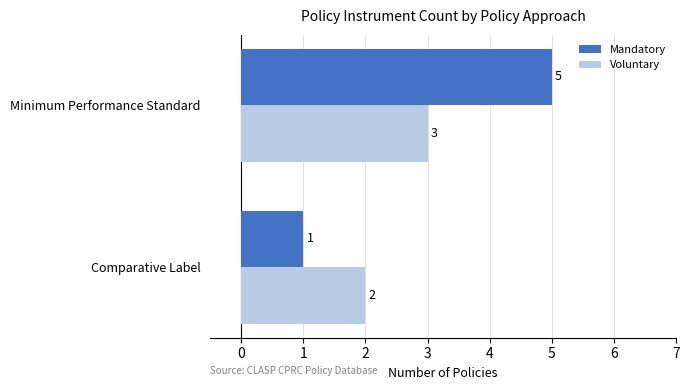

How many Voluntary values are between 2 and 3?

2